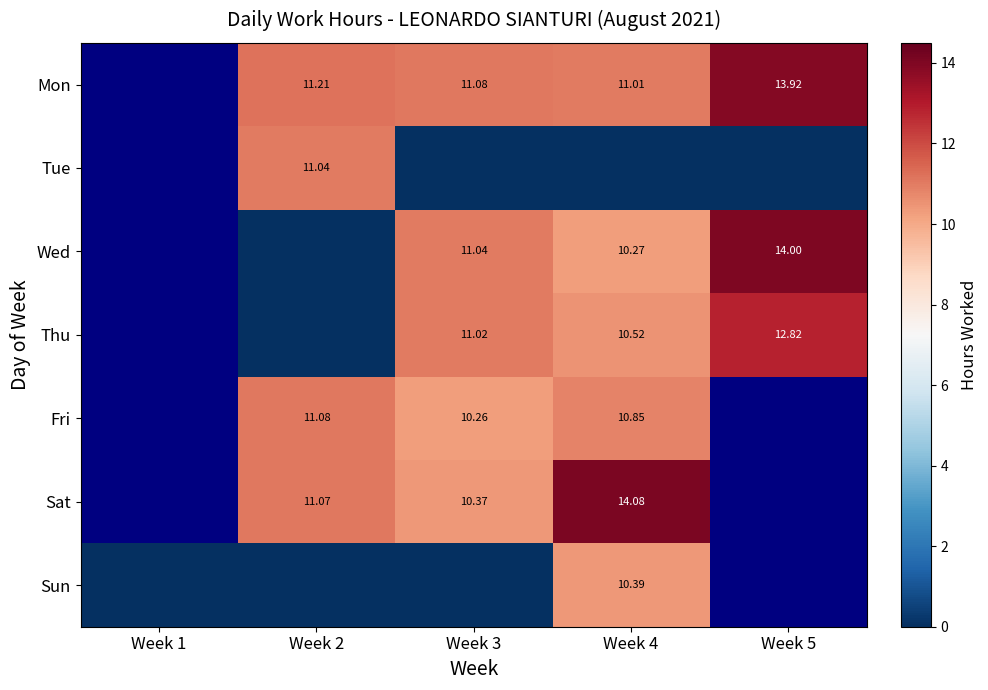

What is the greatest value displayed?

14.1